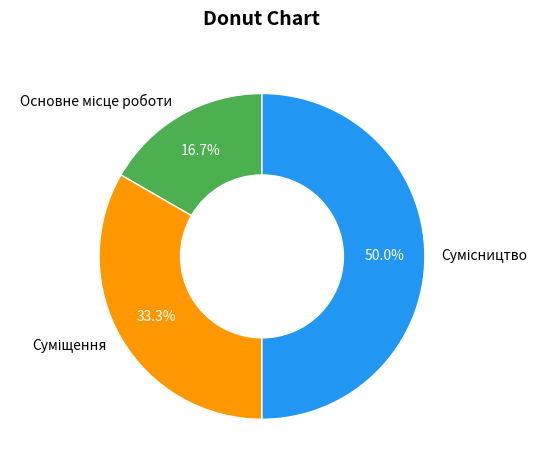

To the nearest percent, what is the difference between the largest and smallest slice percentages?

33%